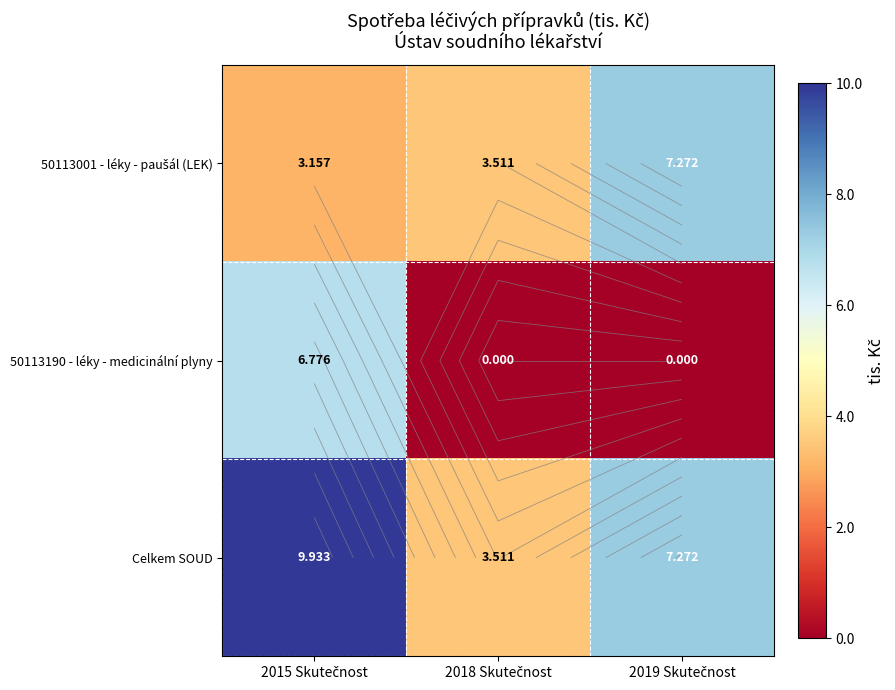

How many values in the 50113190 - léky - medicinální plyny series exceed 0?

1